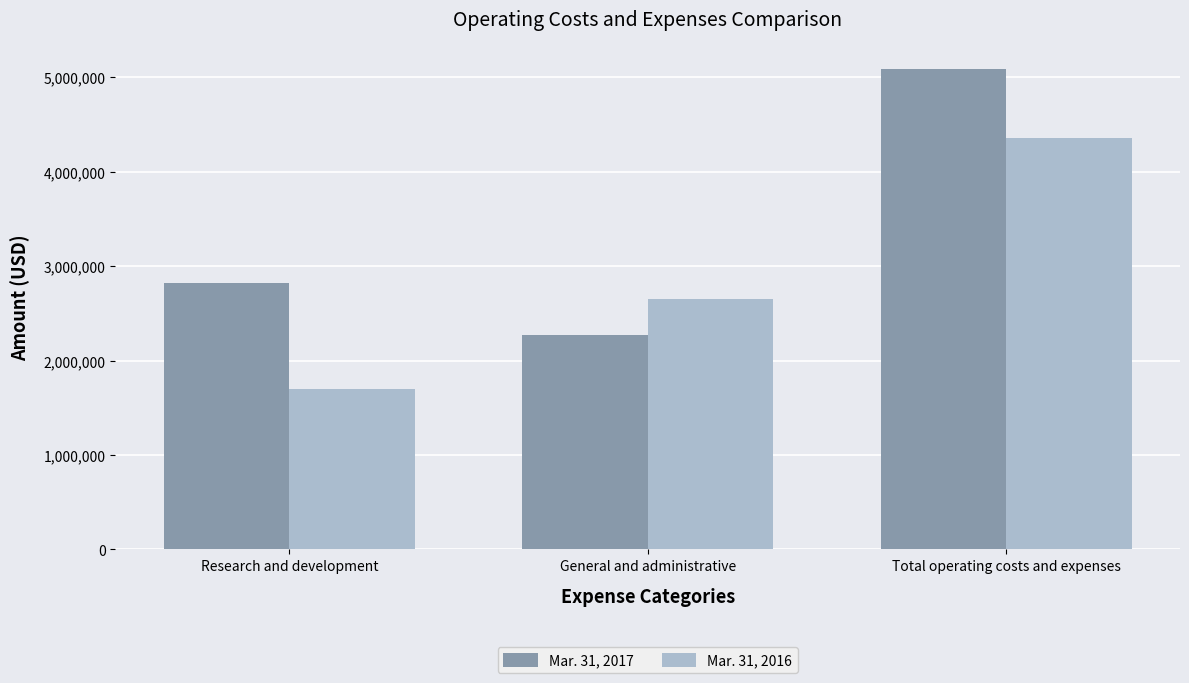

What is the sum of the Mar. 31, 2016 values at General and administrative and Research and development?

4352349